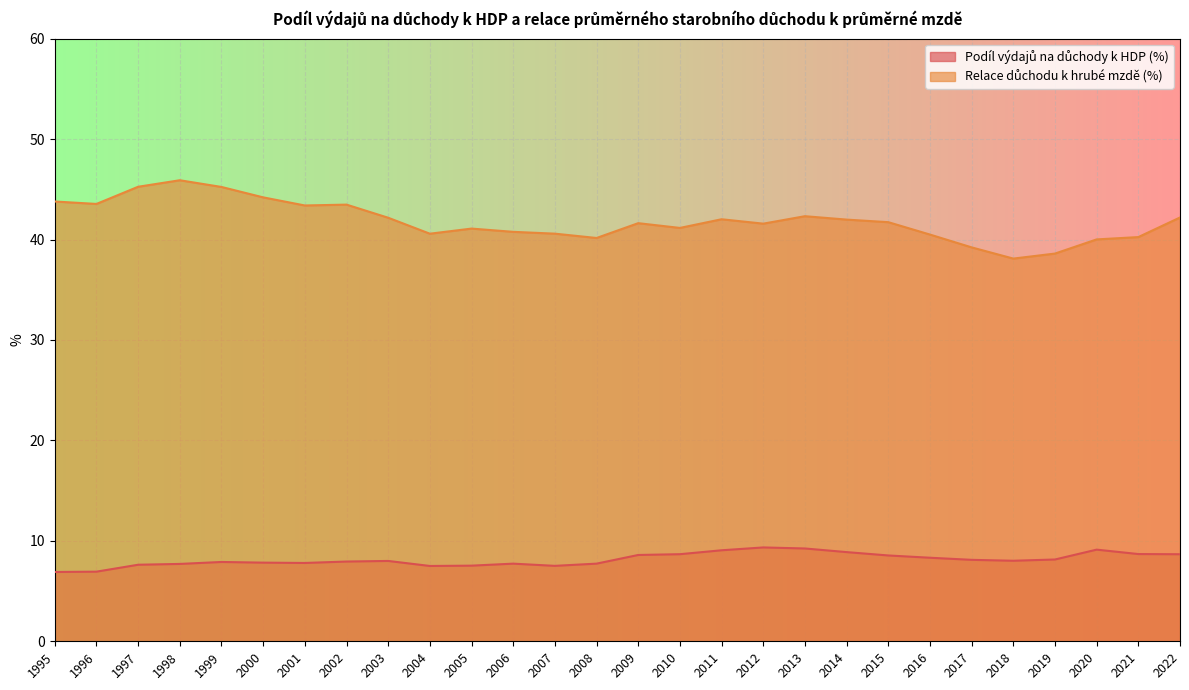

At which category does Relace důchodu k hrubé mzdě (%) reach its first local peak?

1998